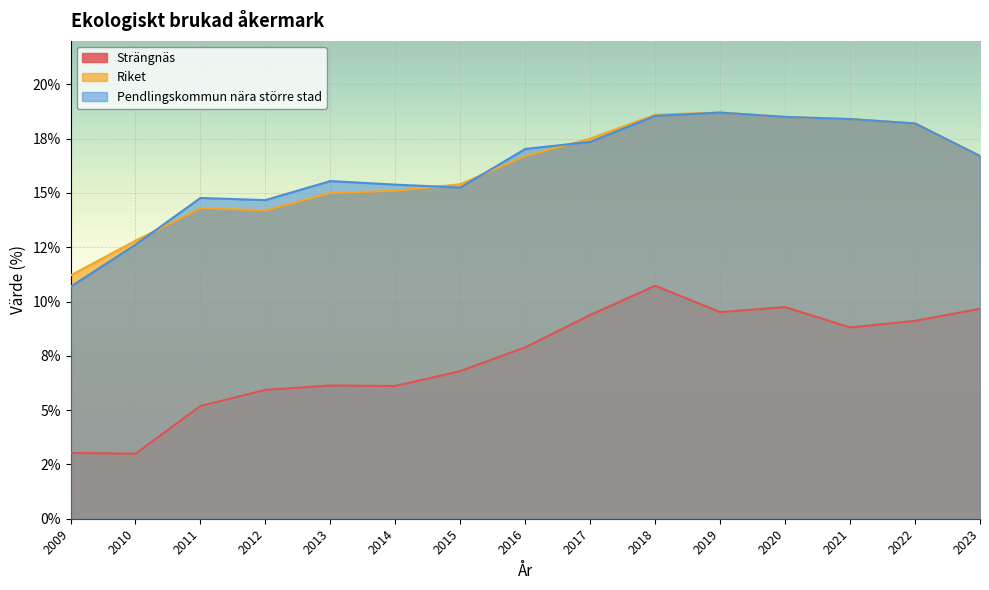

At which category is the sum across all series the highest?

2018